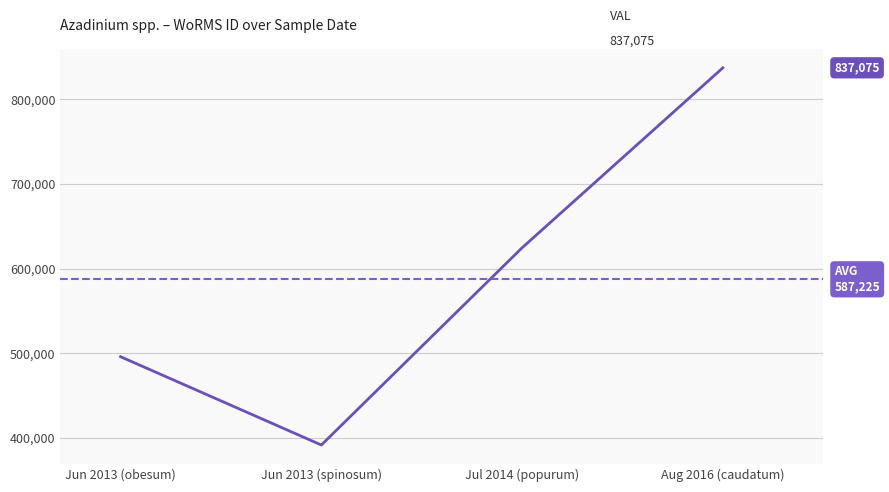

What is the minimum value shown in the chart?

391509